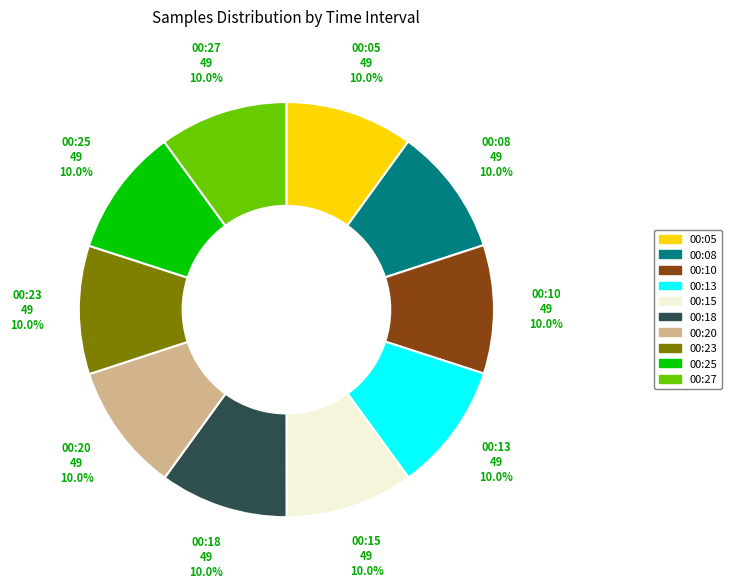

Count the number of slices in the pie.

10